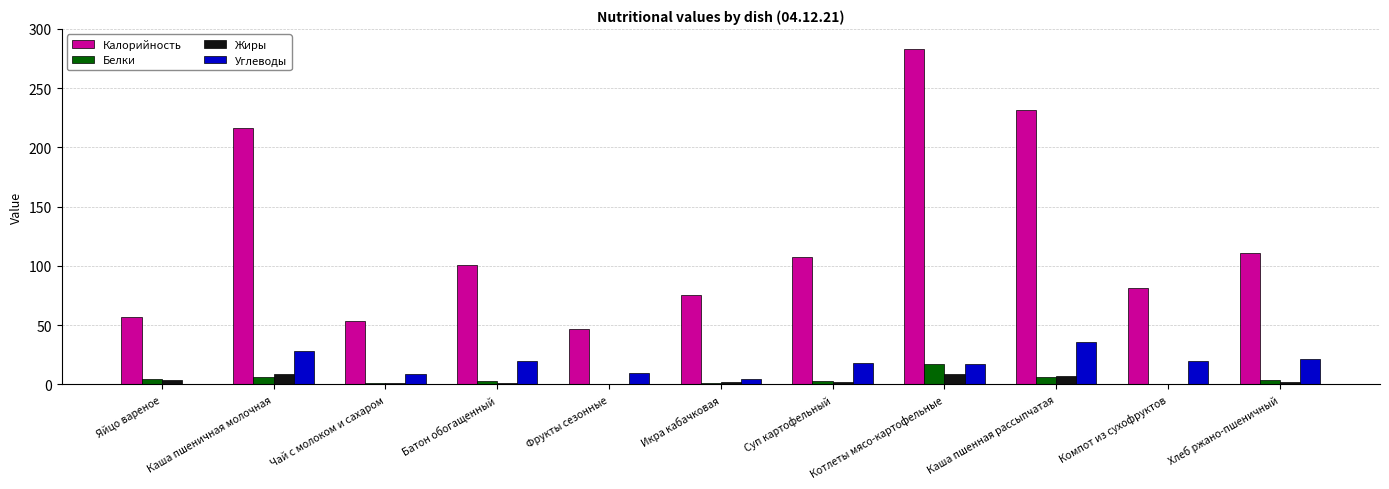

What is the maximum value for Белки?

17.3